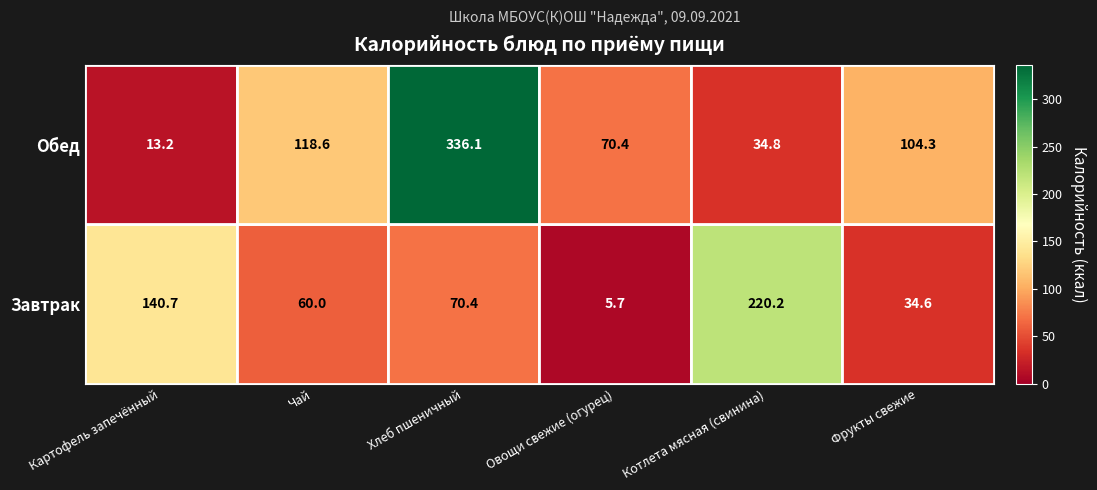

What is the difference between the maximum and minimum values in the Обед series?

322.9